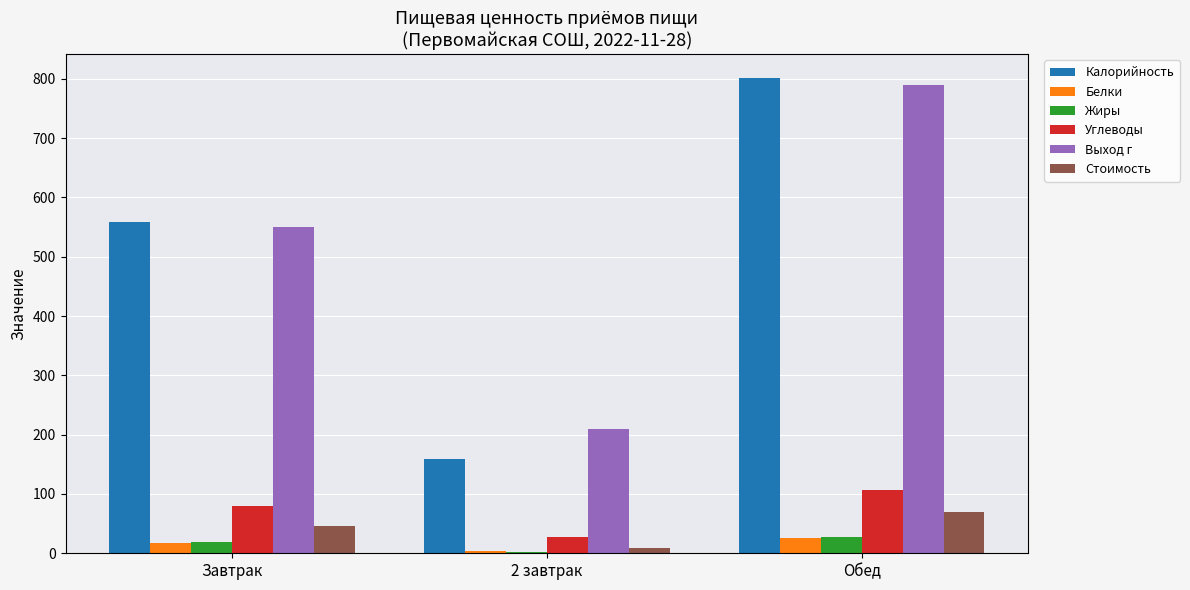

At which label is Выход г closest to 500?

Завтрак